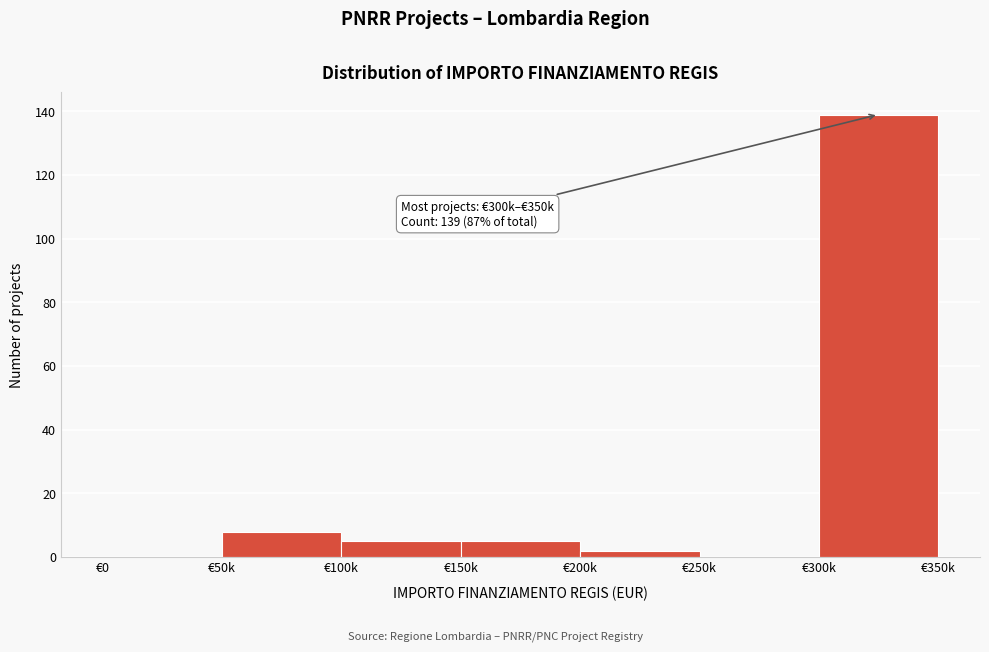

Reading right to left, transcribe all the data shown in this chart.

€300k=139	€250k=0	€200k=2	€150k=5	€100k=5	€50k=8	€0=0